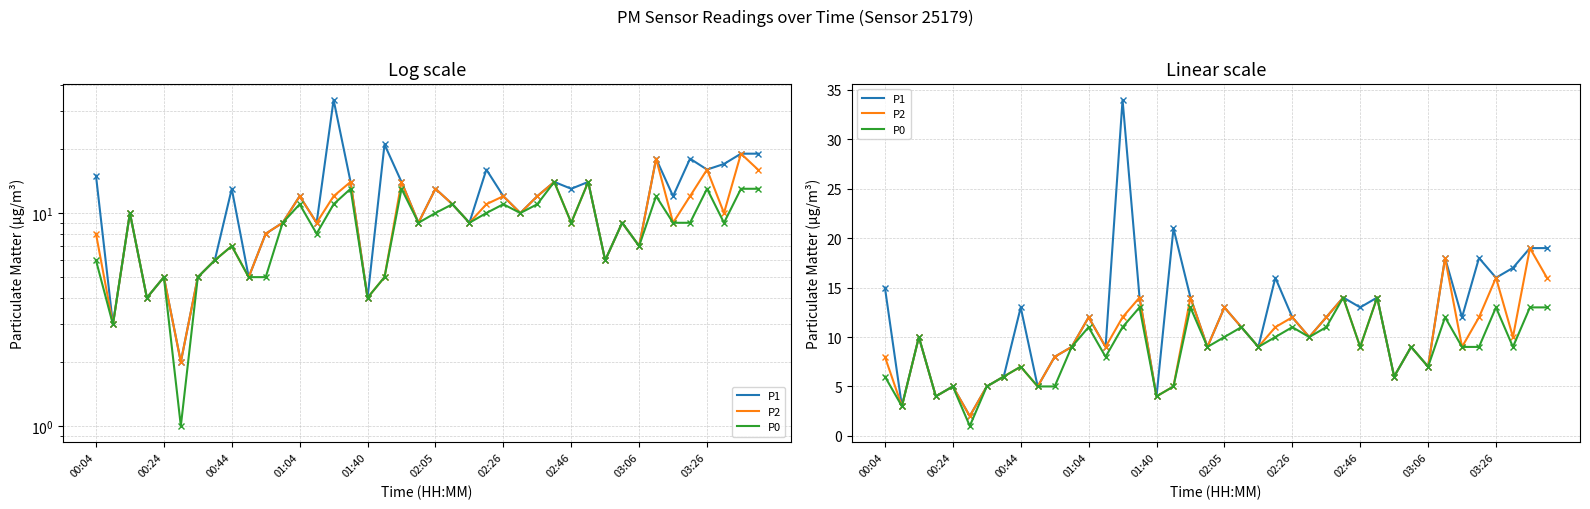

True or false: P1 and P0 intersect in this chart.

False